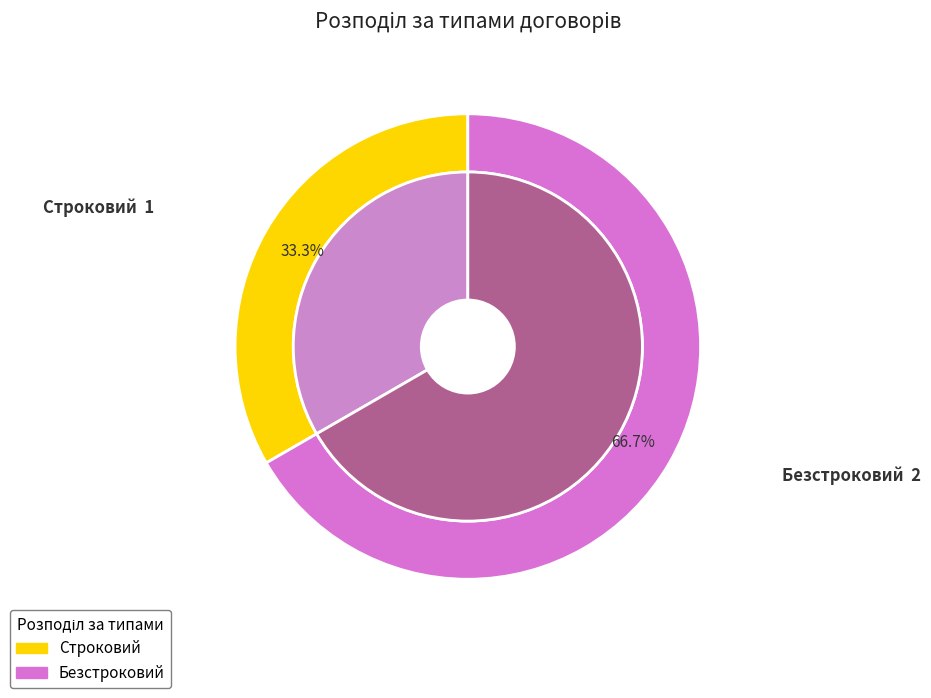

Is it true that Строковий is 45% of the pie?

False